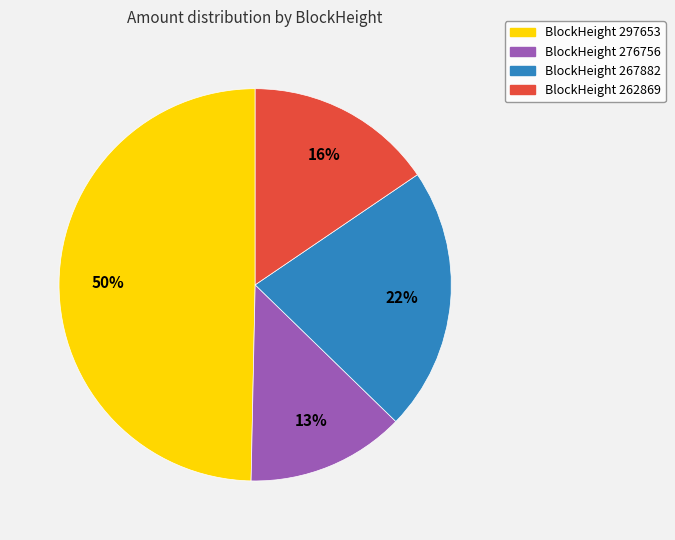

Is there a majority slice in this chart?

No